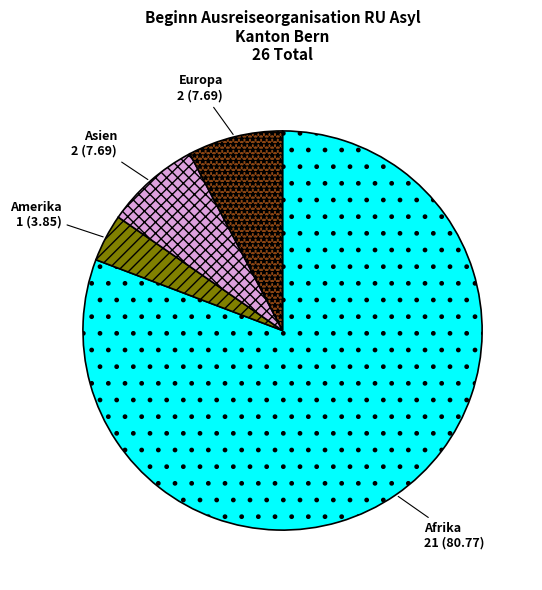

Is there any slice that represents more than half of the pie?

Yes